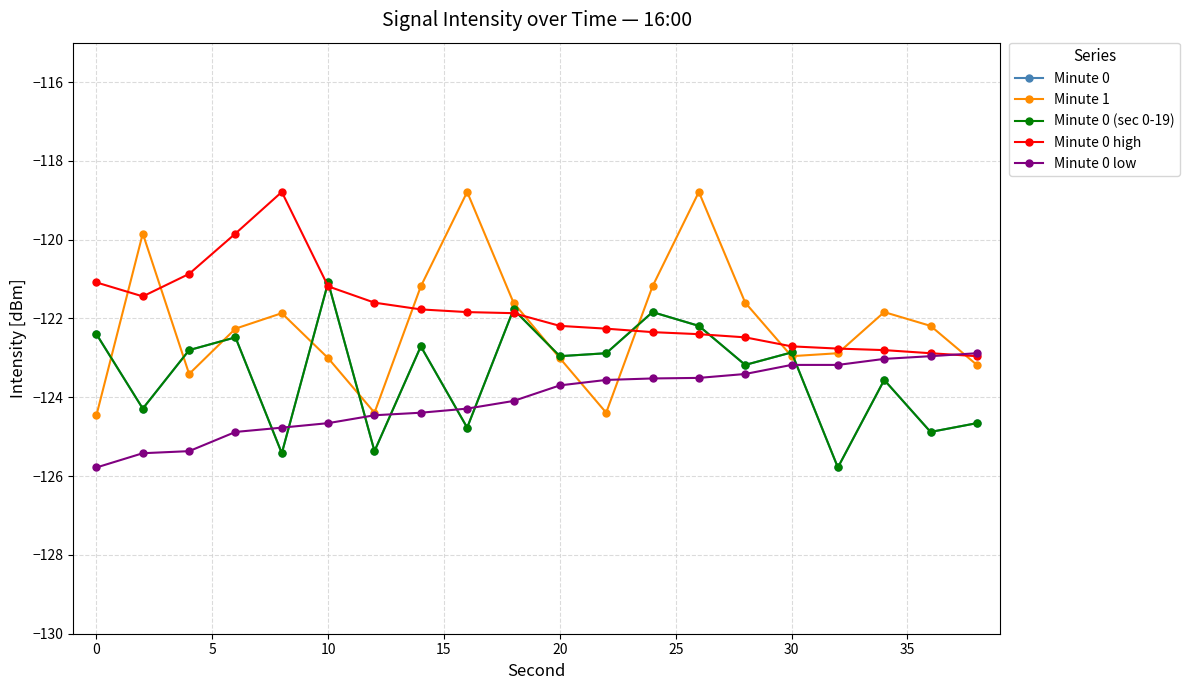

How many lines are shown in the chart?

5